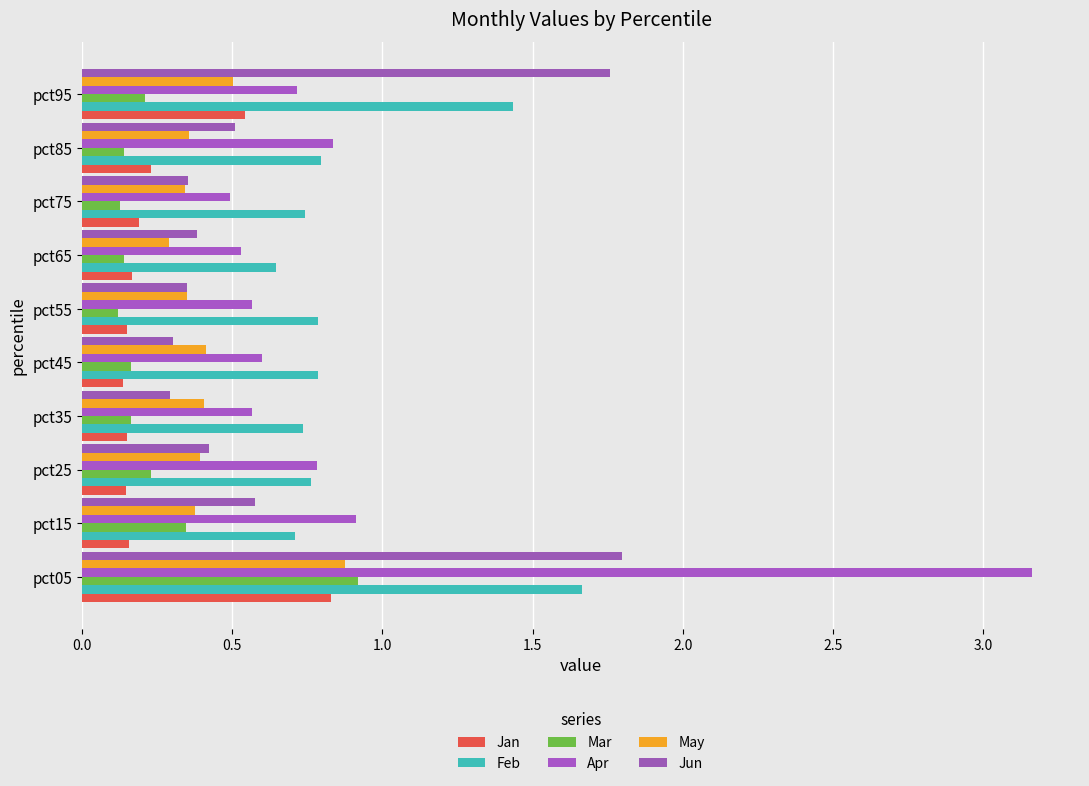

How many series are shown in this chart?

6